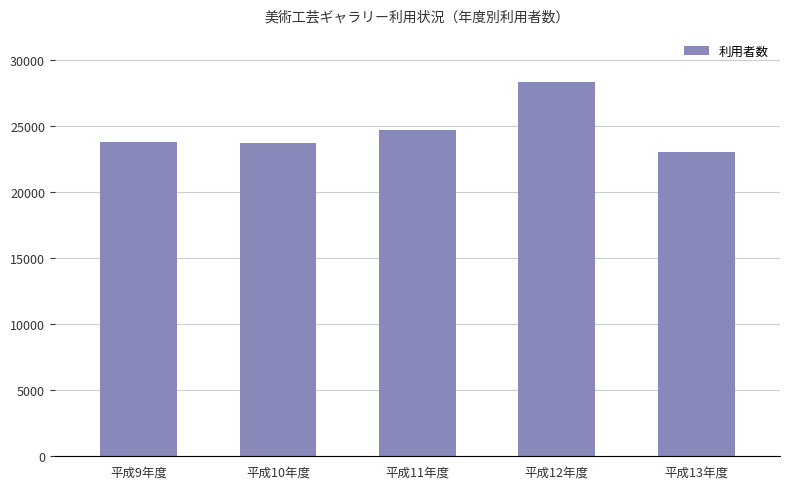

True or false: the data shows 28334 at 平成12年度.

True